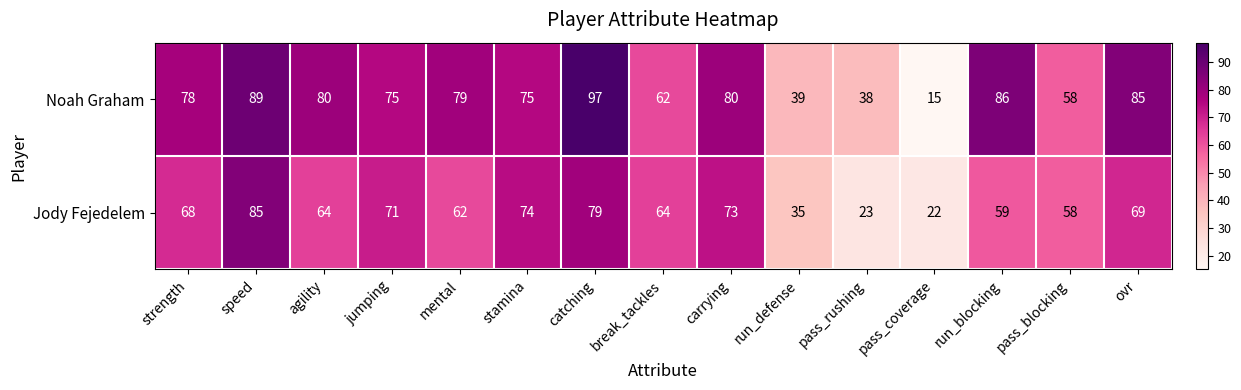

What value does the Noah Graham series have at mental, to the nearest 5?

80